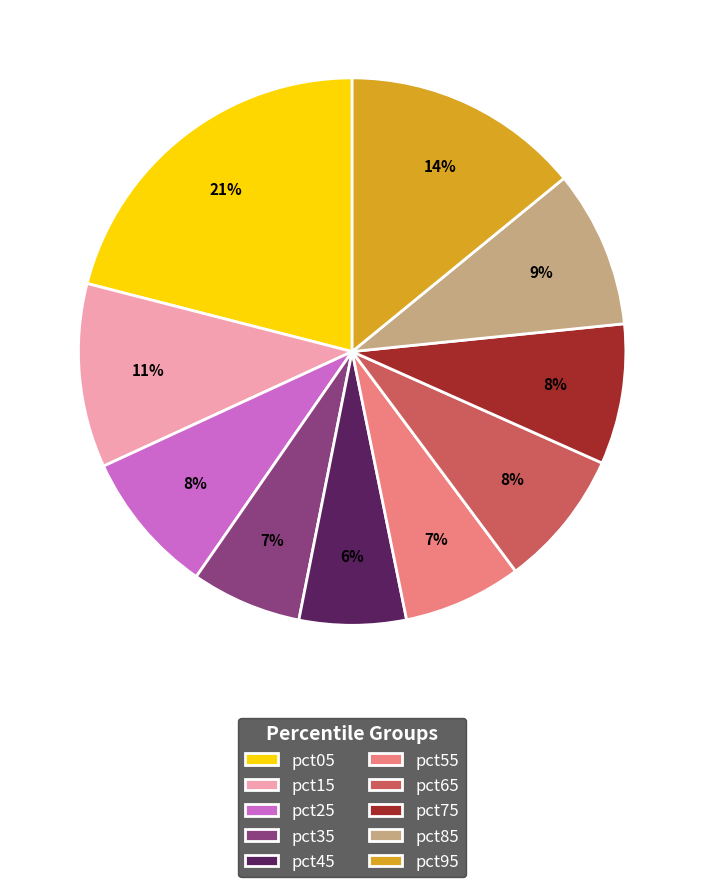

Is the sum of pct75 and pct65 greater than half?

No